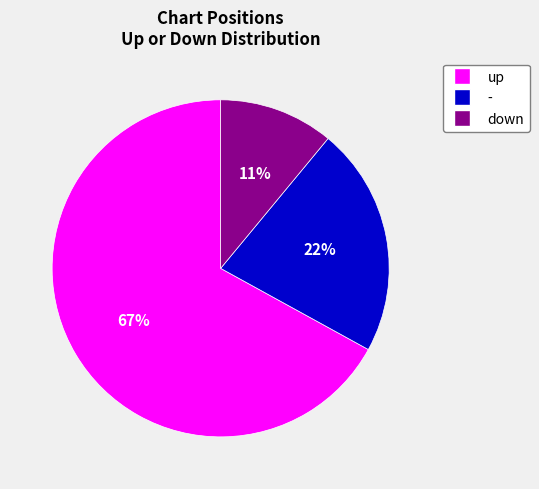

Is the sum of - and up greater than half?

Yes